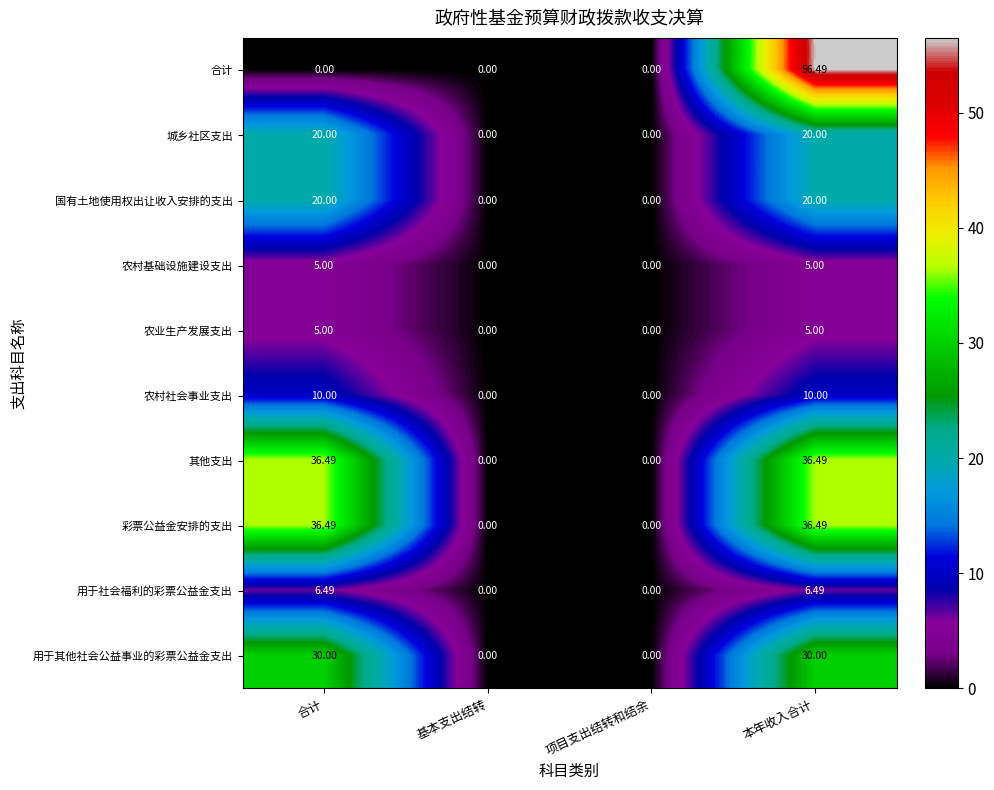

What is the greatest value displayed?

56.5